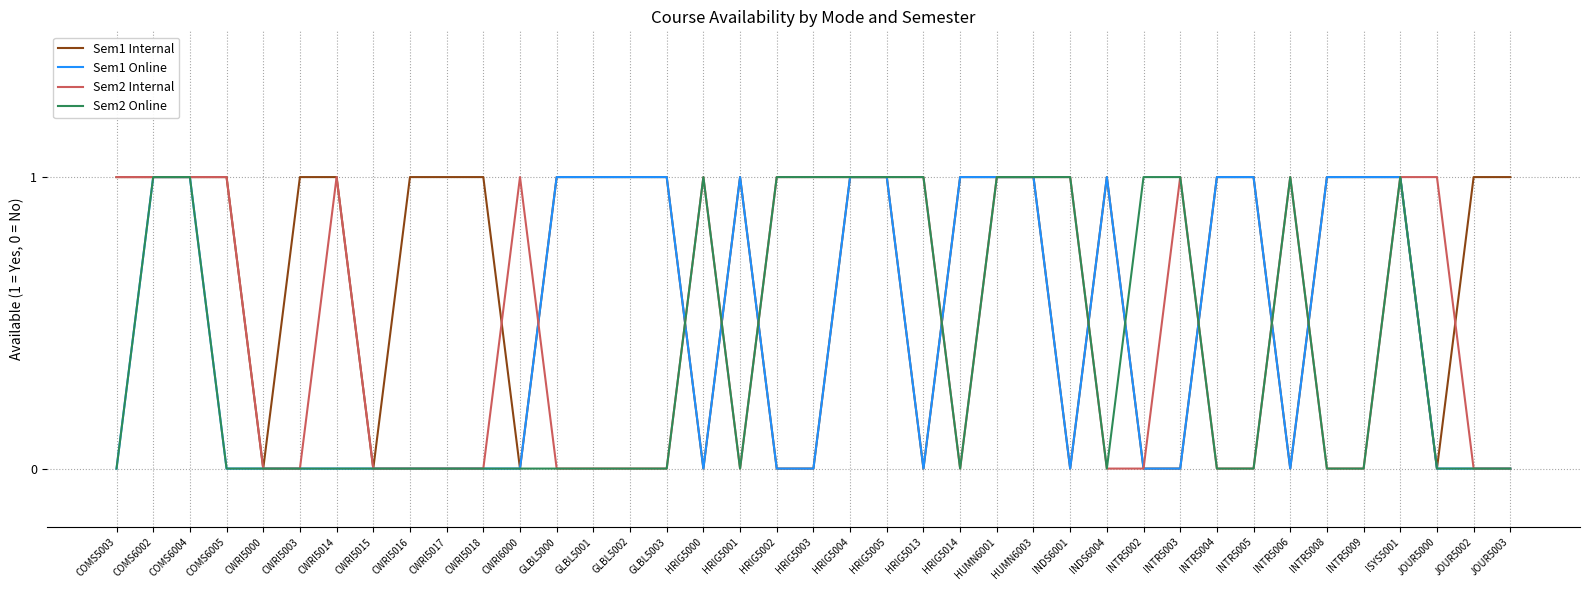

Count the Sem1 Internal values in the range 0 to 1.

39